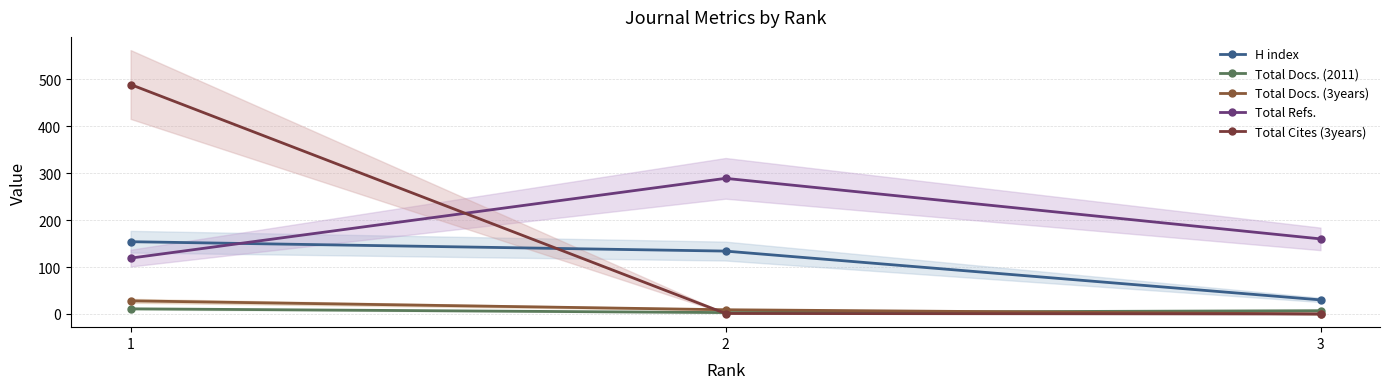

What is the total value across all series at 1?

801